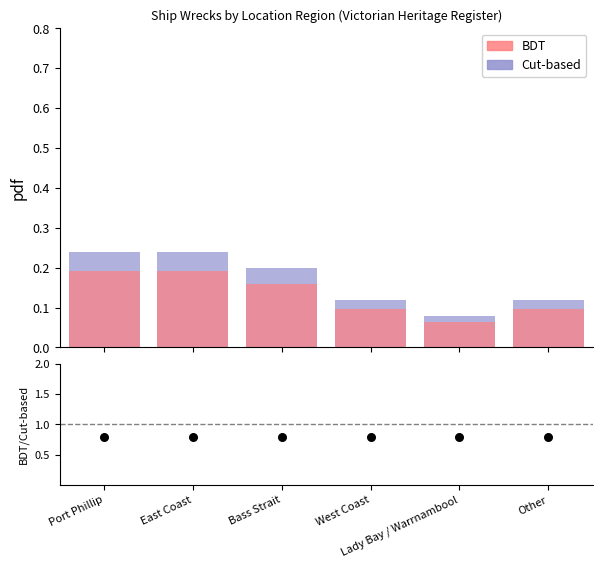

Which series has the widest spread of Y values?

Cut-based